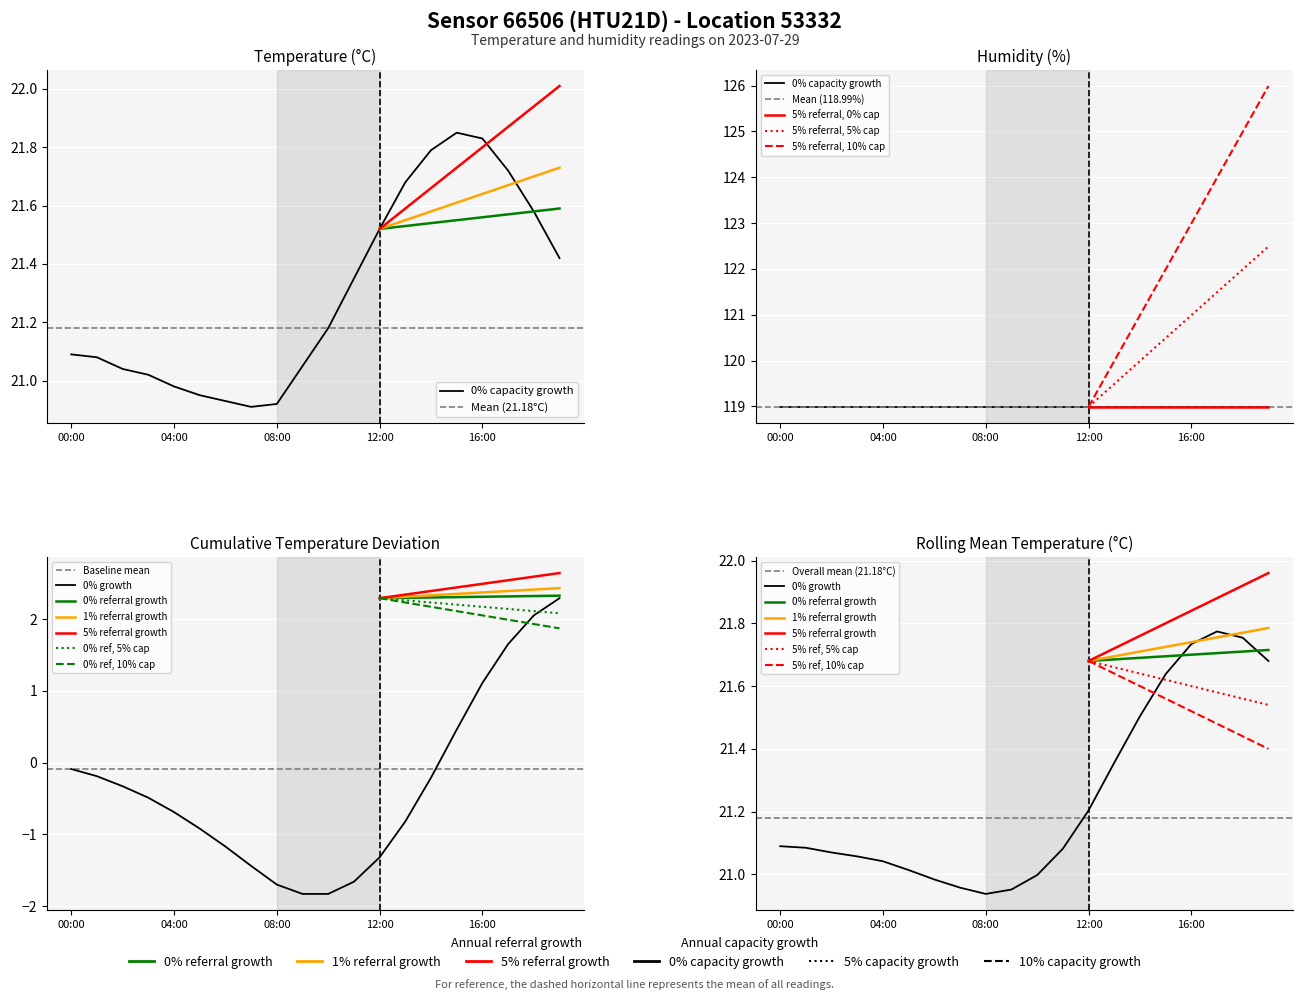

Reading left to right, what are all the values shown in this chart?

21.1	21.1	21.0	21.0	21.0	20.9	20.9	20.9	20.9	21.1	21.2	21.4	21.5	21.7	21.8	21.9	21.8	21.7	21.6	21.4